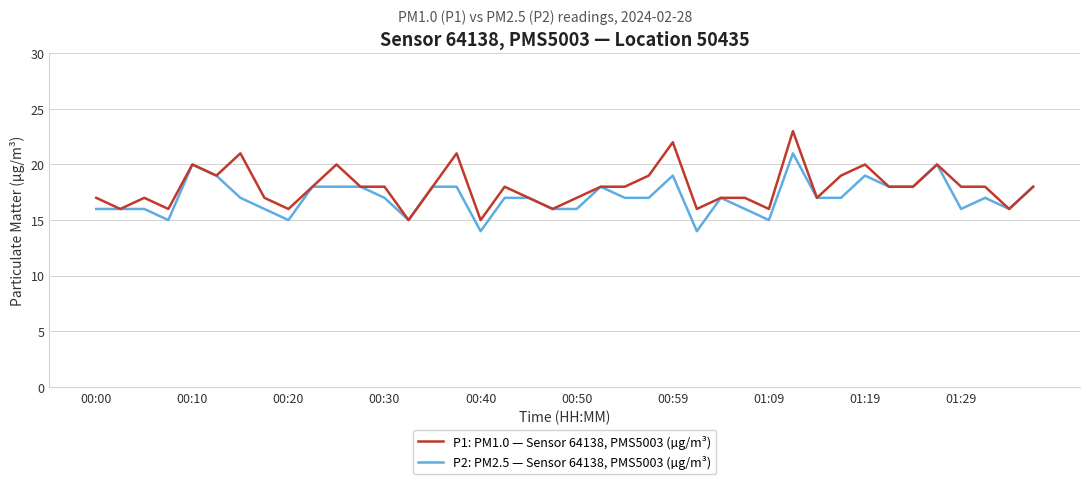

What is the minimum value for P1: PM1.0 — Sensor 64138, PMS5003 (µg/m³)?

15